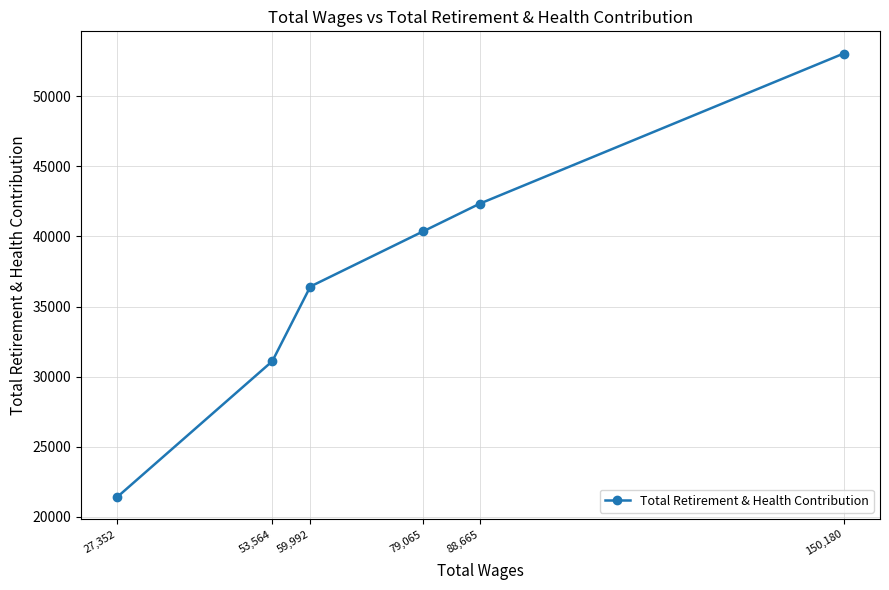

How many values exceed 40365?

2